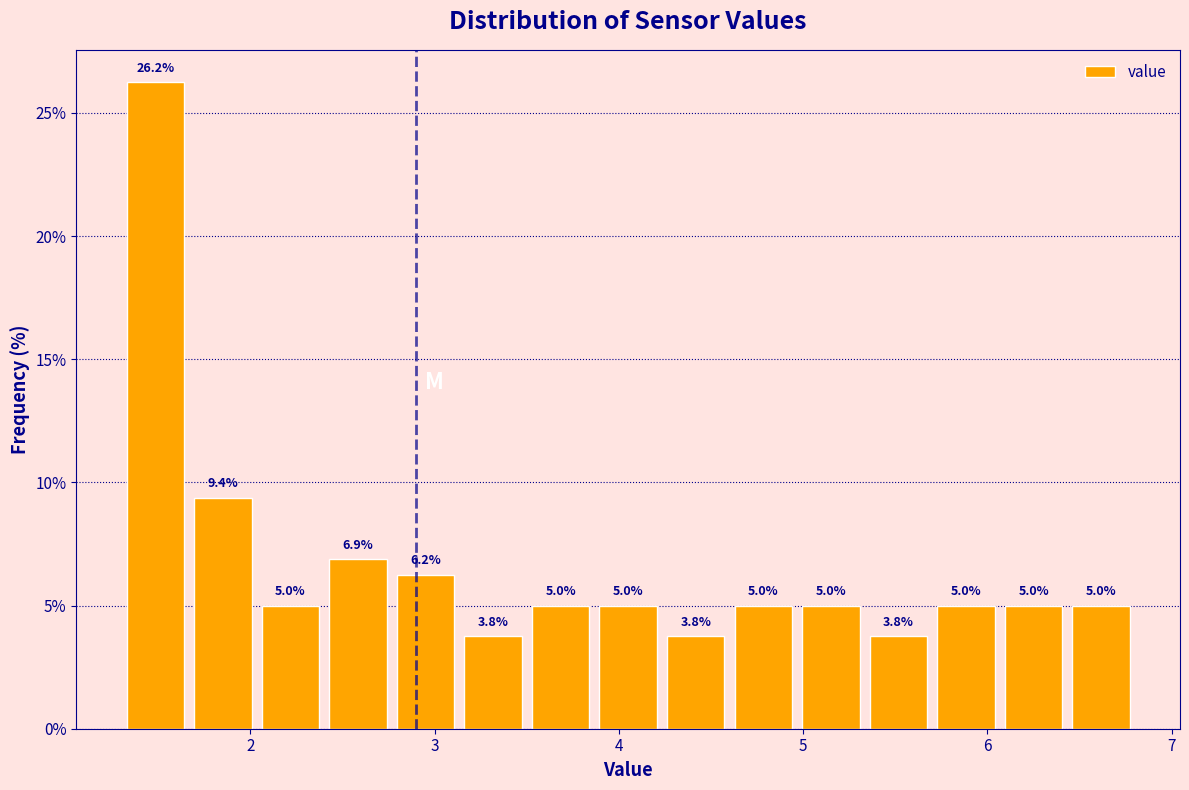

Around what value on the x-axis is the tallest bar? Give the approximate position of its centre, as read against the axis.

1.5